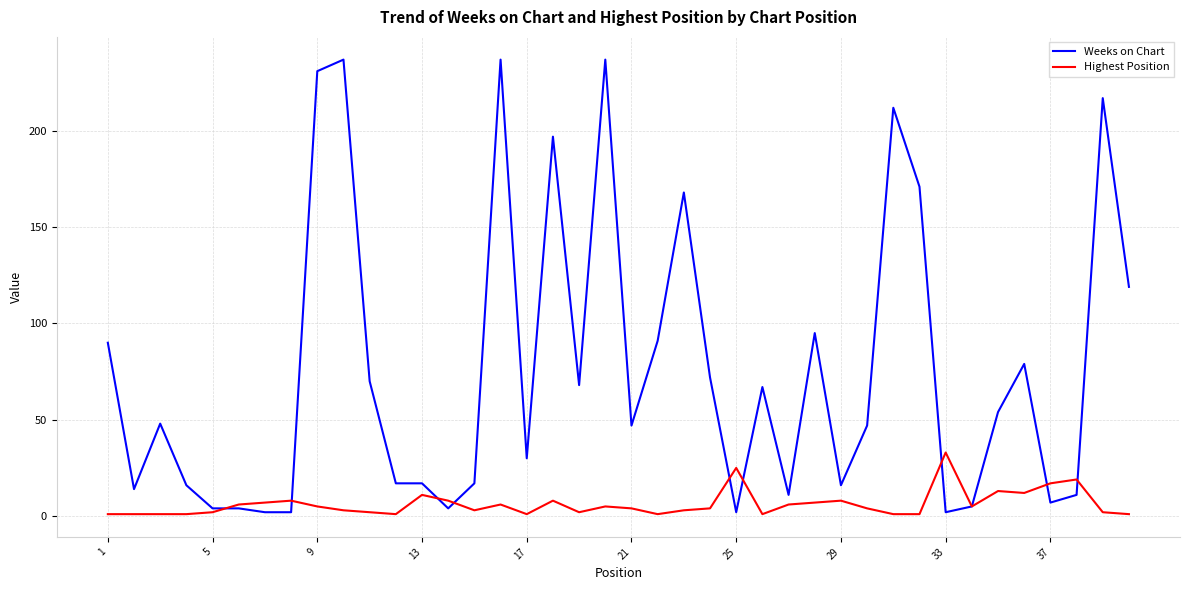

Which series has the largest total across all categories?

Weeks on Chart